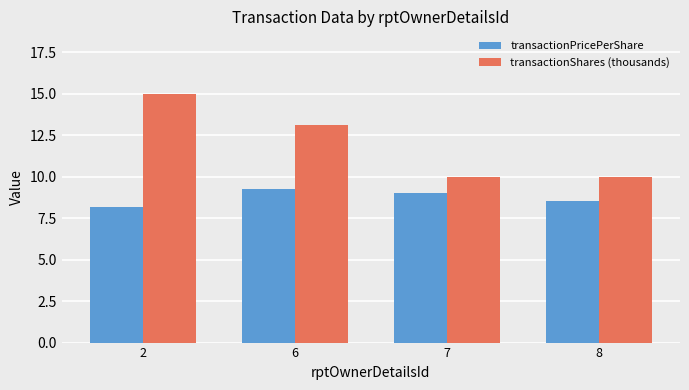

Where does the transactionPricePerShare series first go above 9?

6